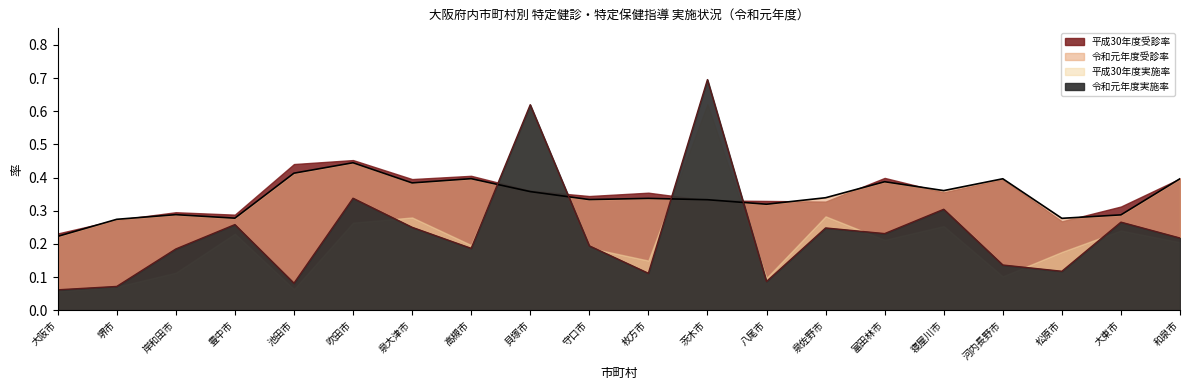

How many interior local peaks does the 令和元年度実施率 series have?

7